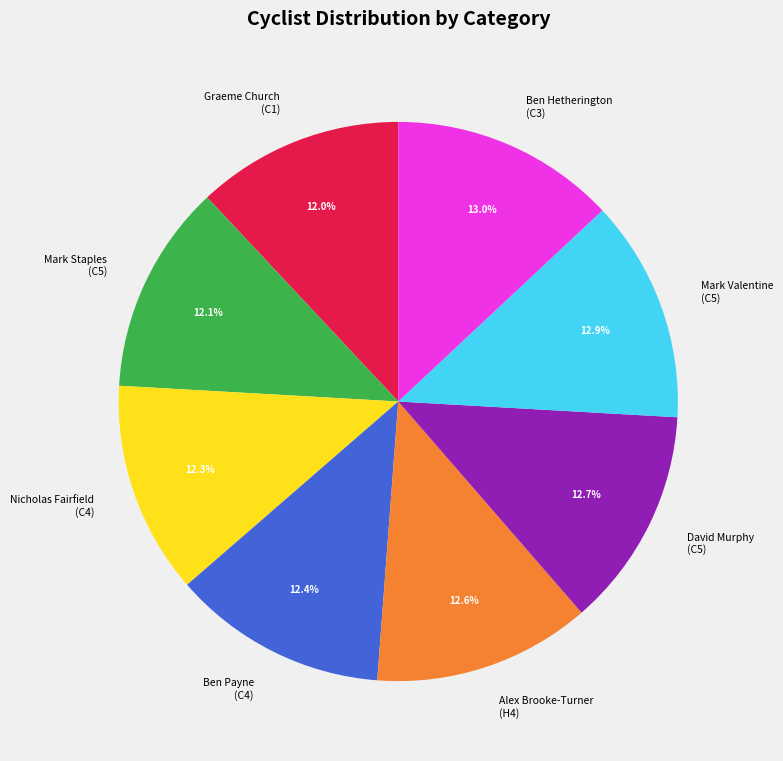

What is the total percentage of Ben Hetherington (C3) and David Murphy (C5)?

25.7%